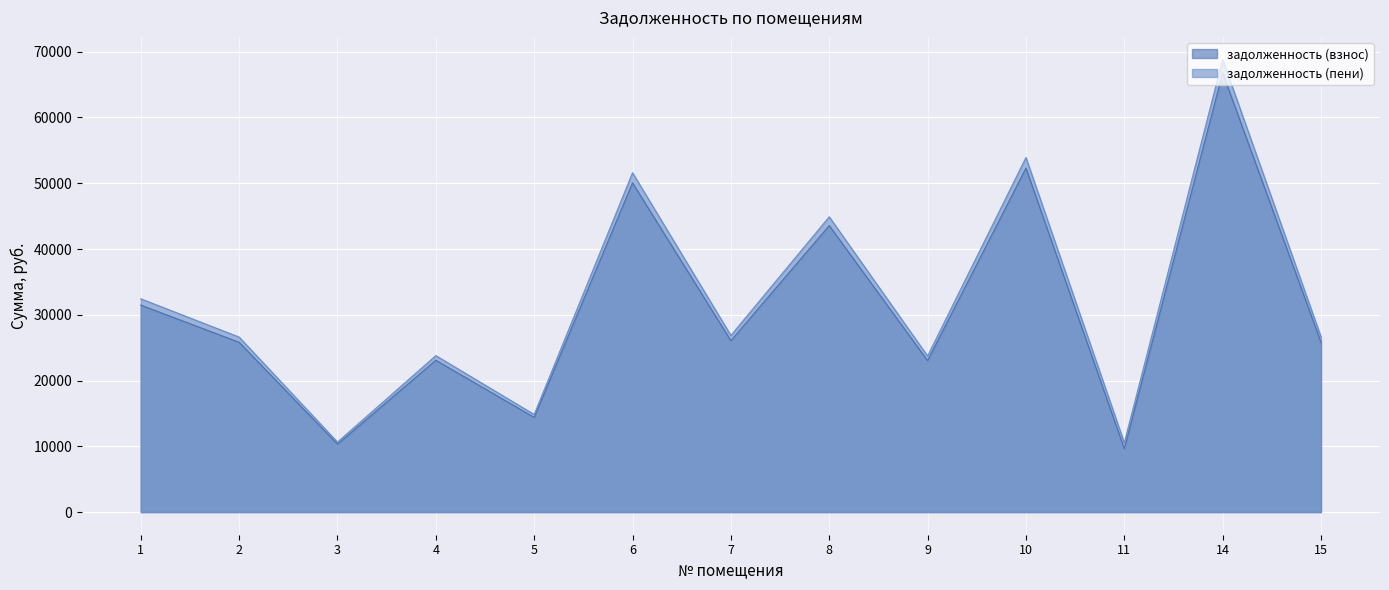

Which series has the largest total across all categories?

задолженность (пени)